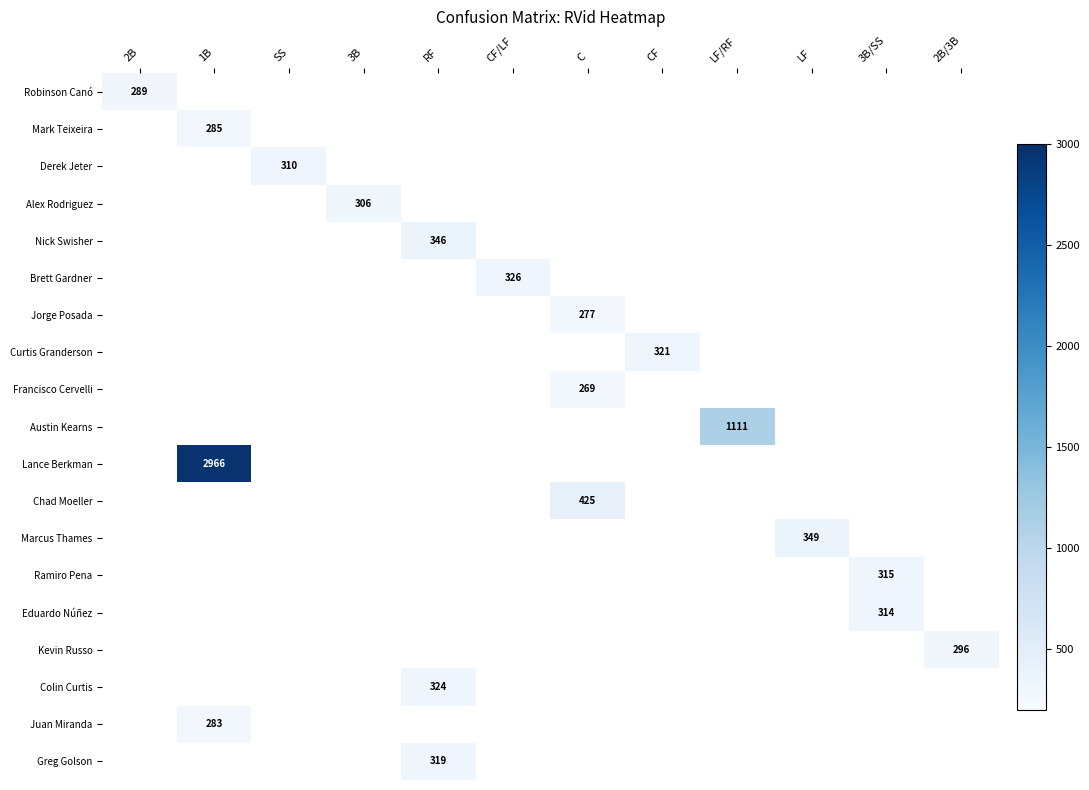

Which has a higher value, 1B or 3B/SS?

3B/SS